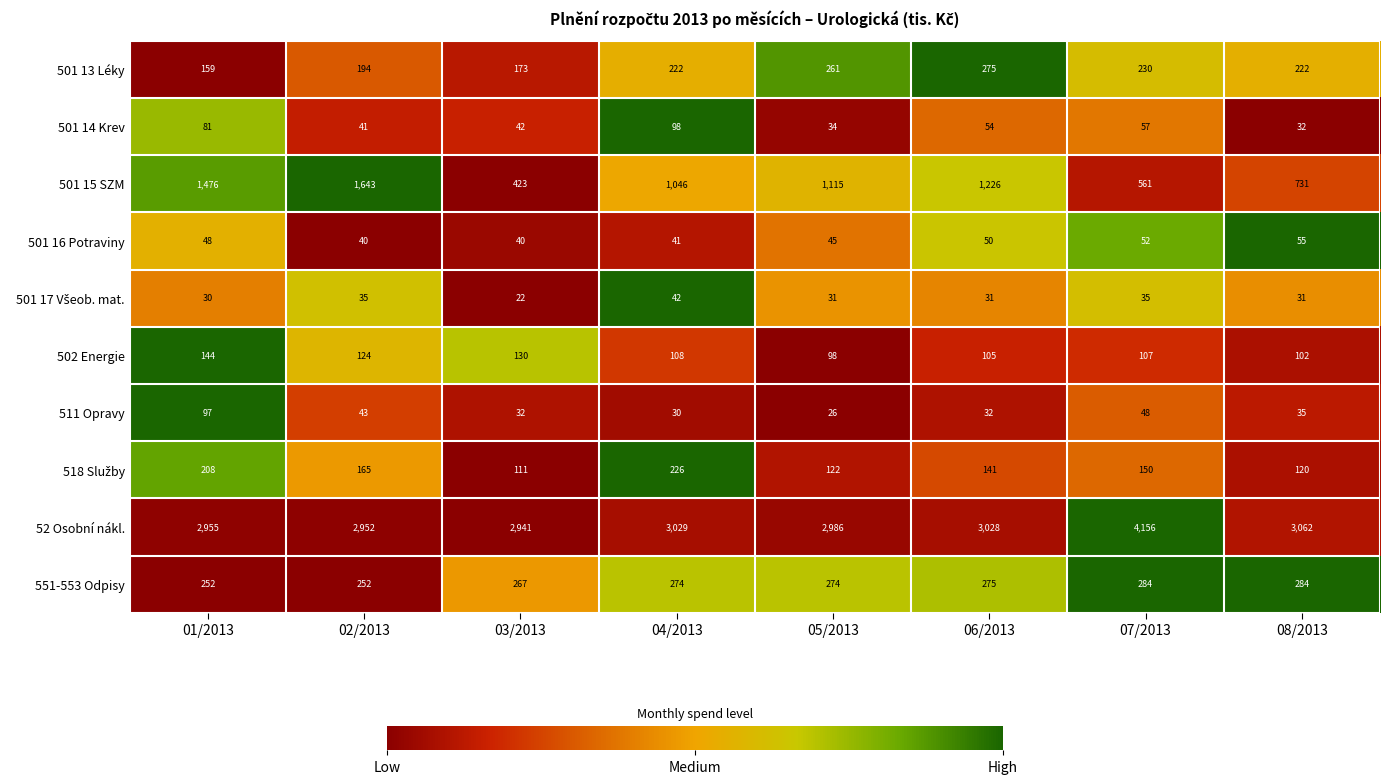

At which category does the chart reach its minimum across all series?

03/2013